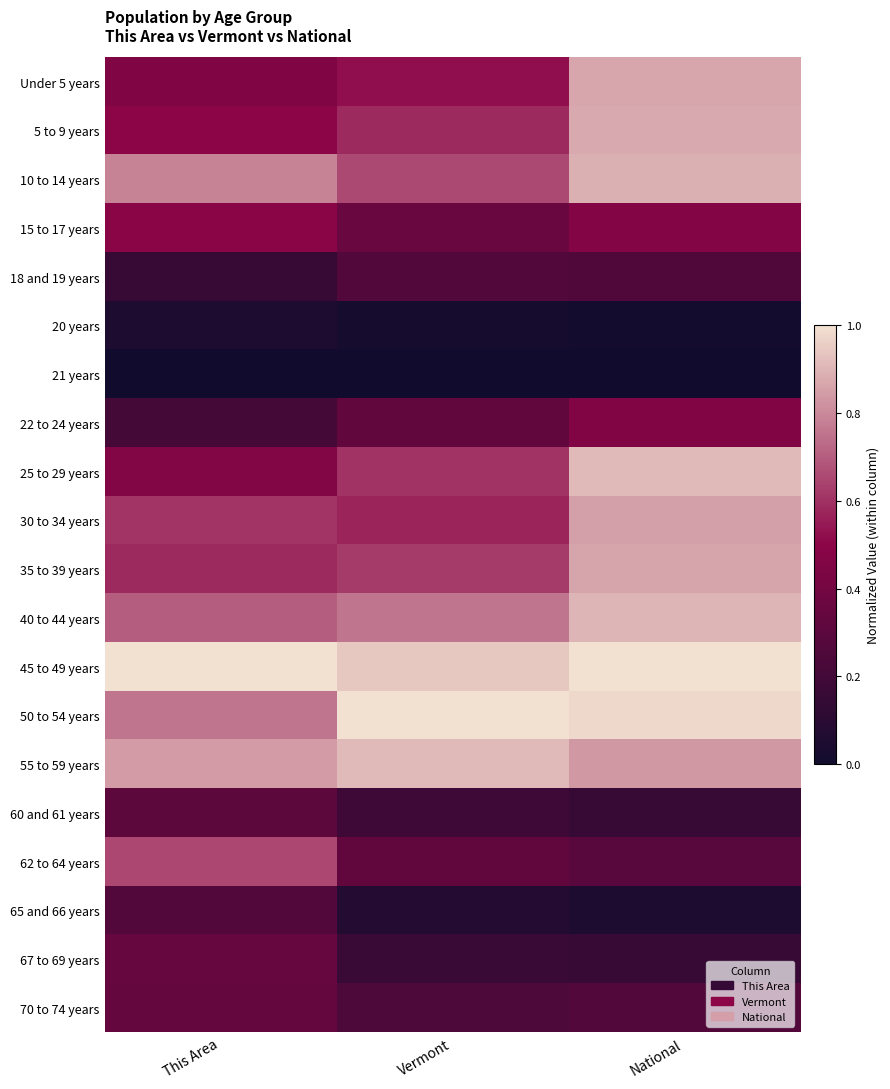

How many data points does each series have?

3